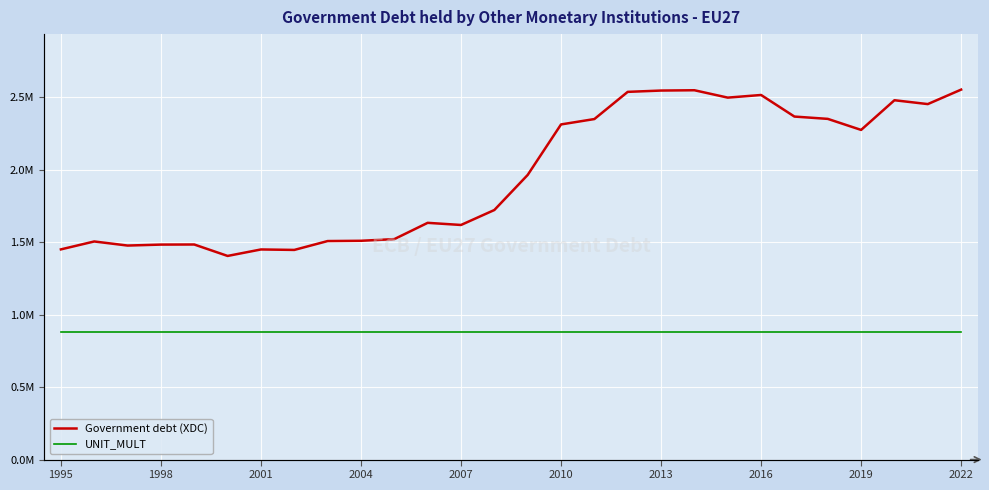

The value of UNIT_MULT at 1998 is 10.3. True or false?

False